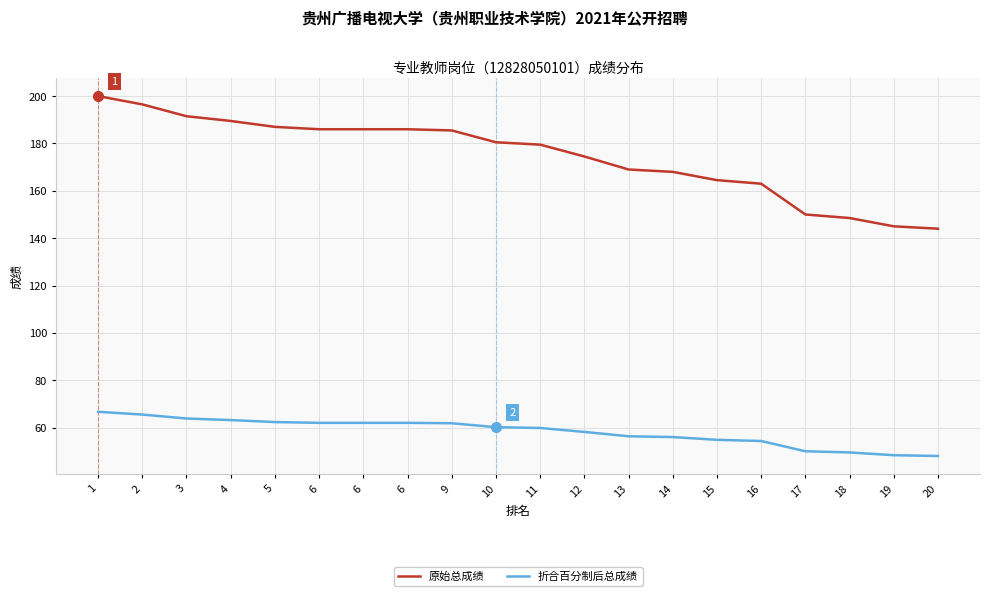

Where does the 折合百分制后总成绩 series first go above 60?

1